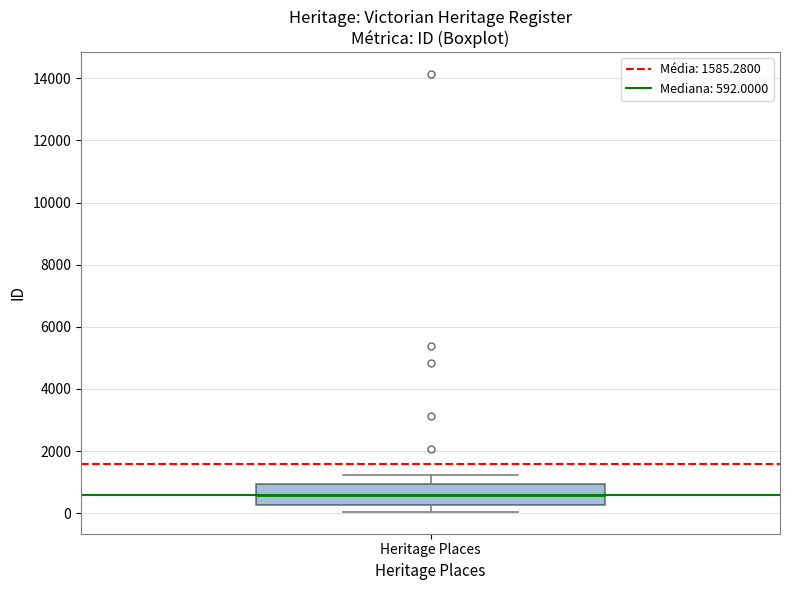

Read this box plot against the y-axis: the position of the median line, the range covered by the box, and the ends of both whiskers. The values are not printed on the chart, so give them approximately, as read against the axis.

median 600, box 200 to 1000, whiskers 0 to 1200